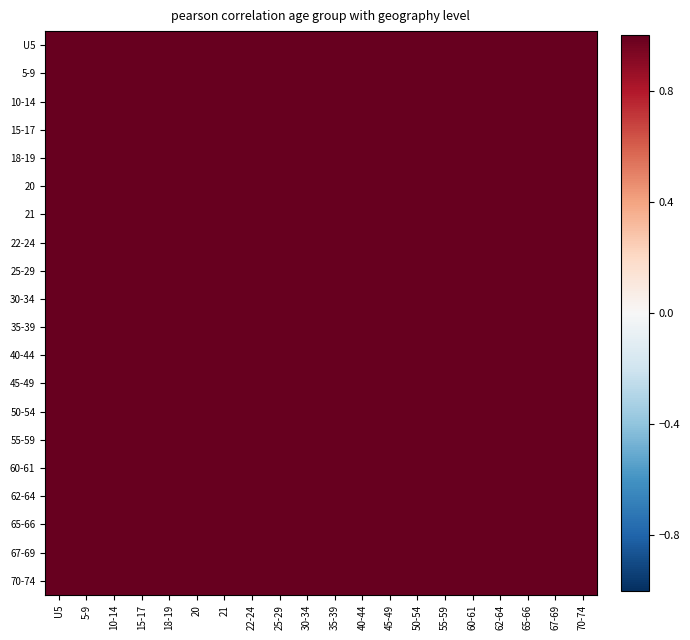

How many categories are shown in the chart?

20